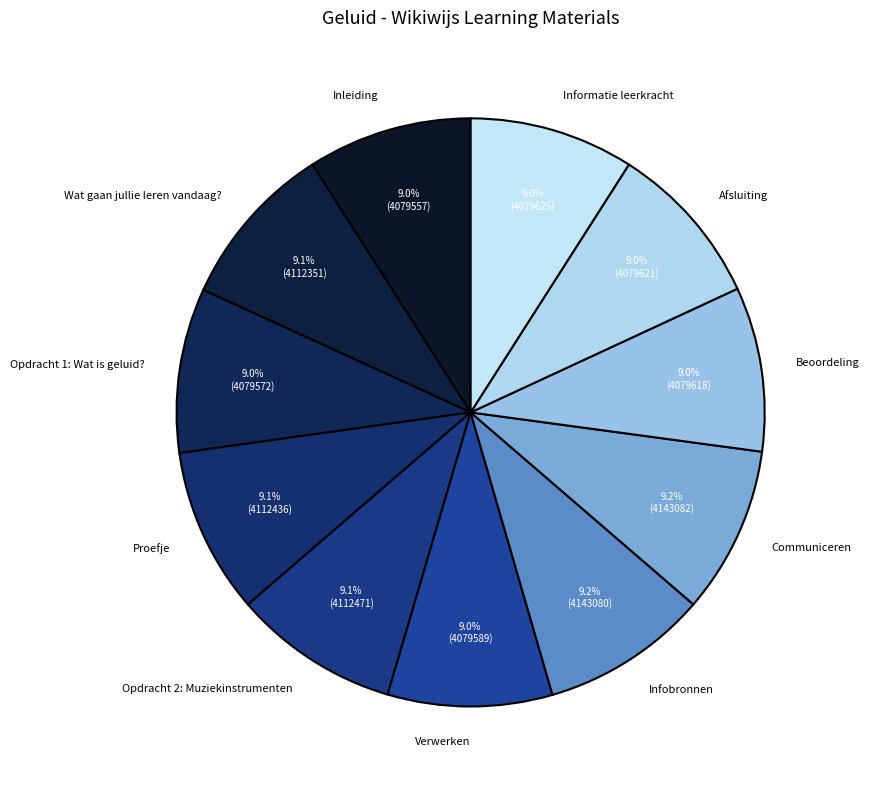

Is there a majority slice in this chart?

No